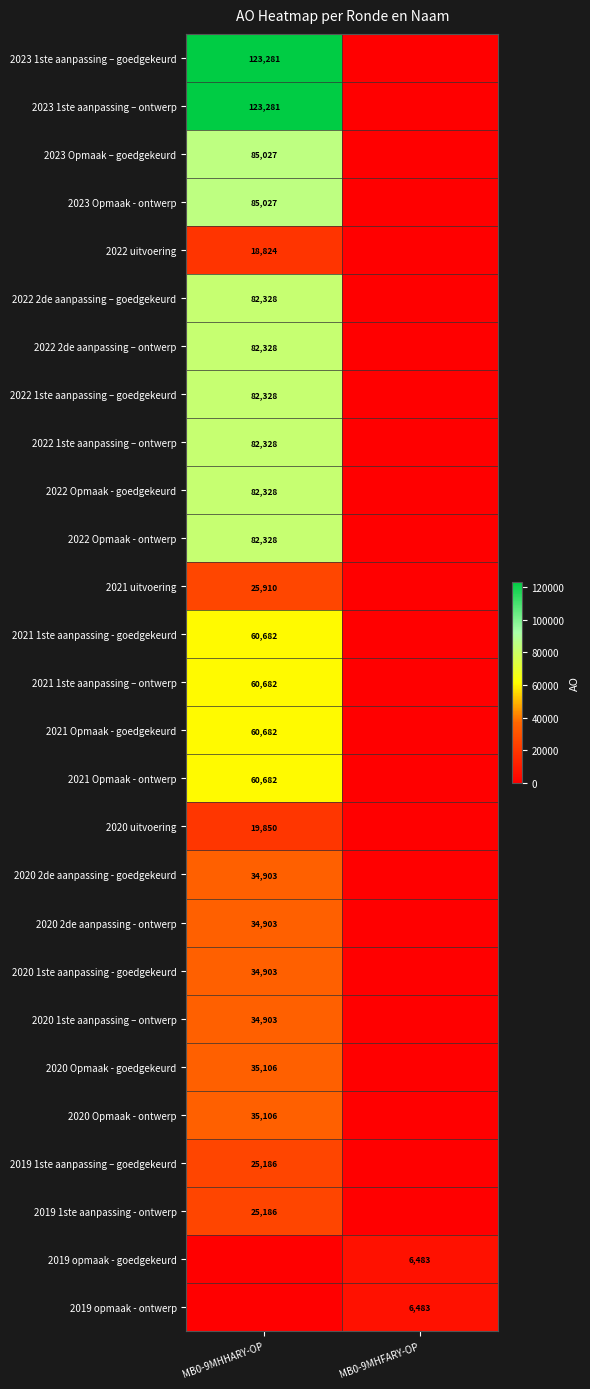

The 2023 Opmaak - ontwerp series shows 85027 at MB0-9MHHARY-OP. True or false?

True